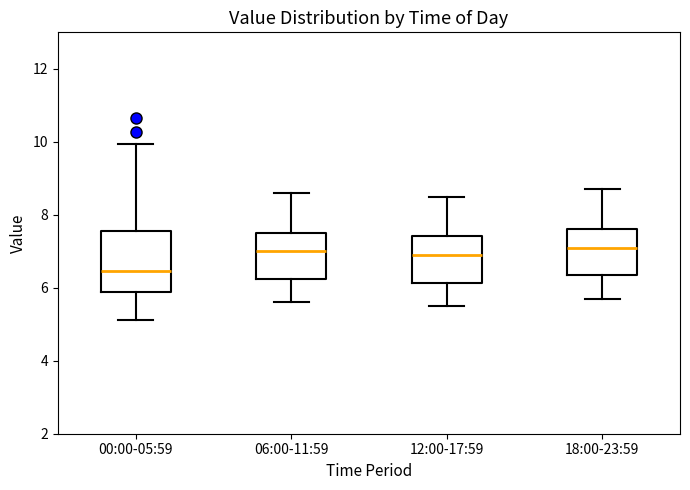

Reading left to right, read every box against the y-axis: the position of its median line, the range the box covers, and the ends of its whiskers. The values are not printed on the chart, so give them approximately, as read against the axis.

00:00-05:59: median 6.4, box 5.8 to 7.6, whiskers 5.2 to 10.0
06:00-11:59: median 7.0, box 6.2 to 7.6, whiskers 5.6 to 8.6
12:00-17:59: median 7.0, box 6.2 to 7.4, whiskers 5.6 to 8.6
18:00-23:59: median 7.2, box 6.4 to 7.6, whiskers 5.8 to 8.8